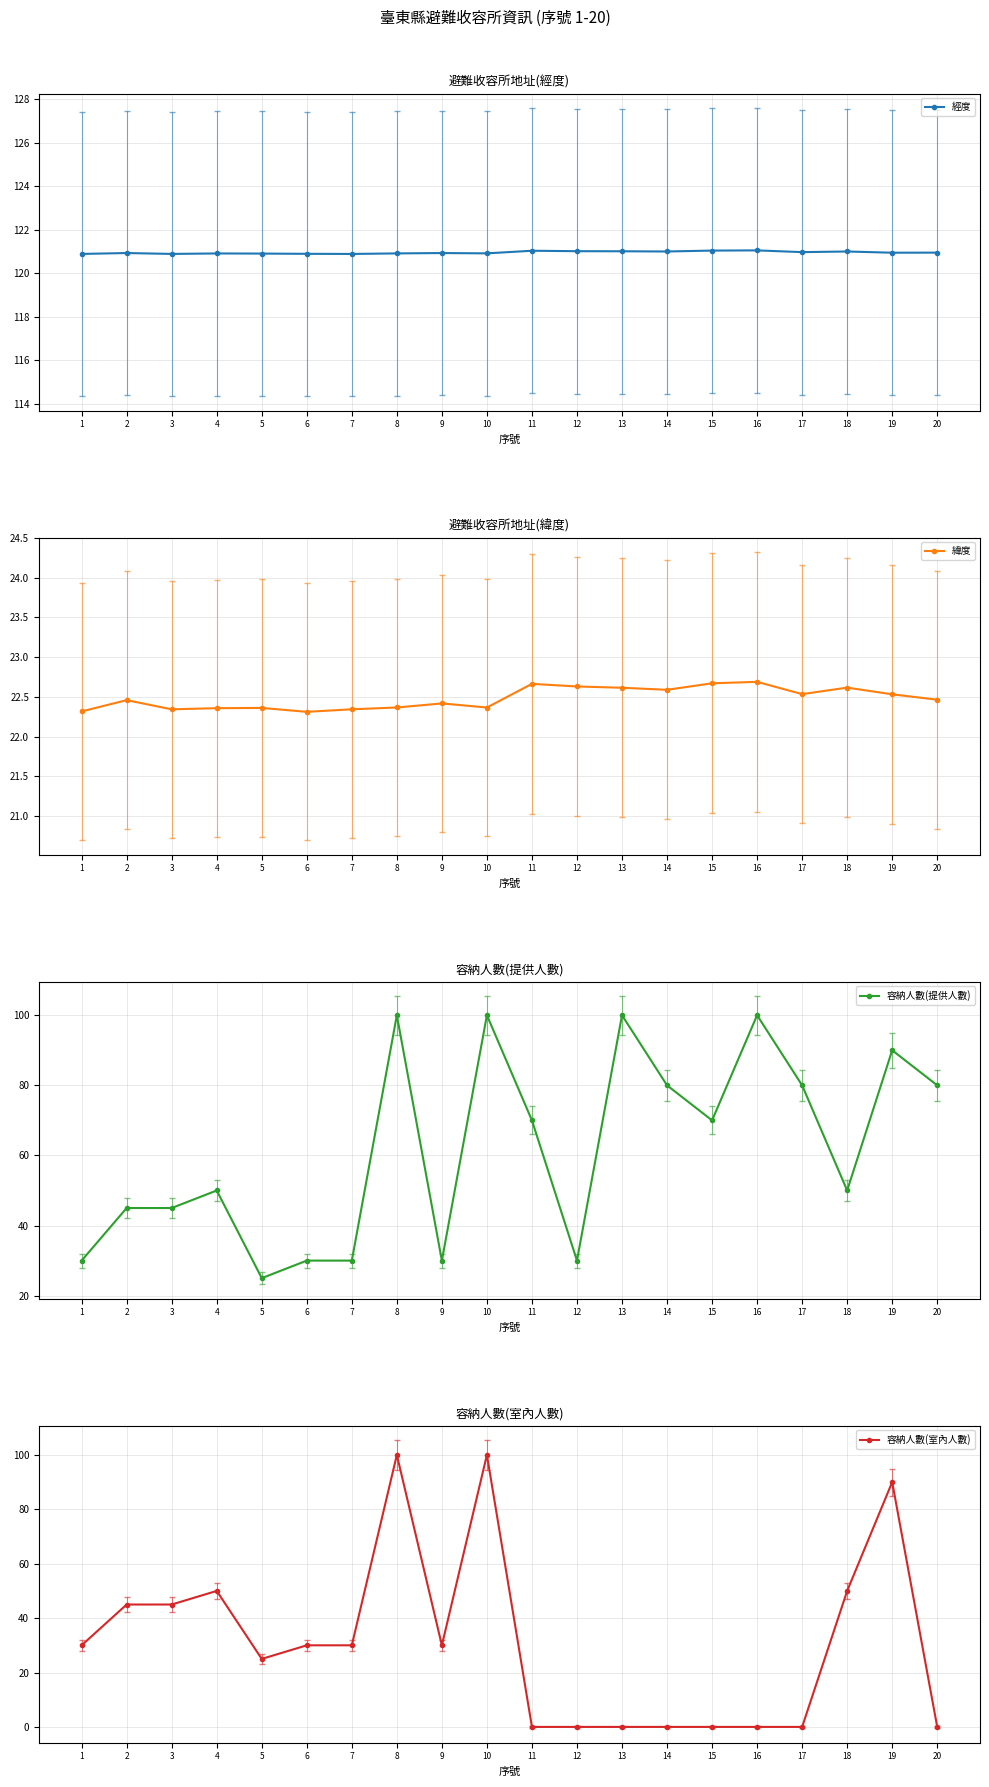

True or false: 容納人數(室內人數) and 容納人數(提供人數) cross at least once.

False